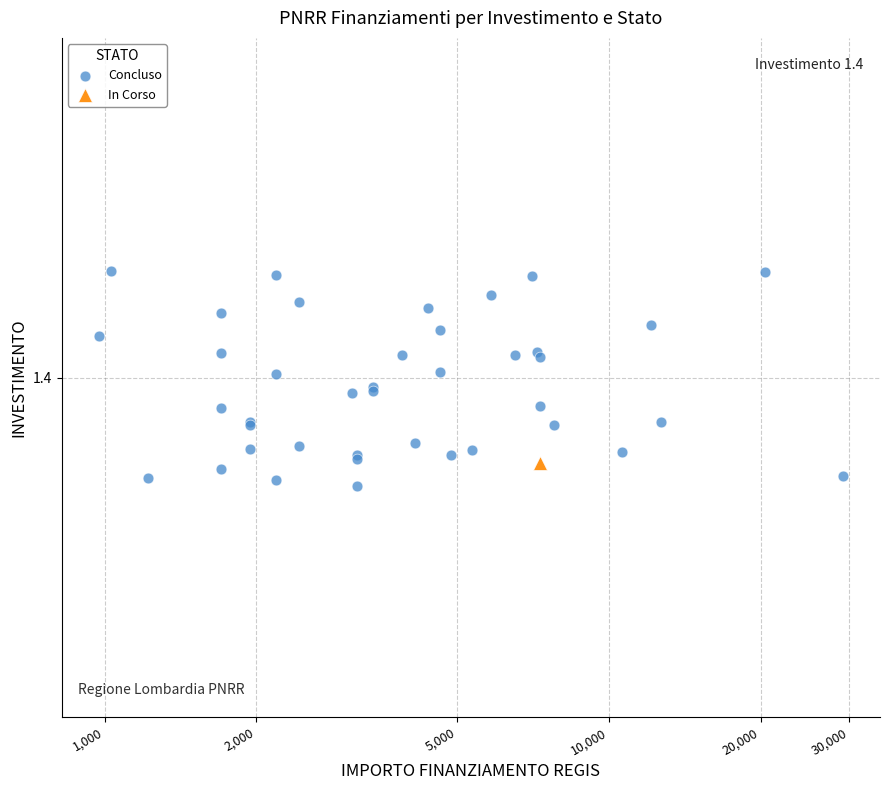

What are all the series names shown in the legend?

Concluso, In Corso